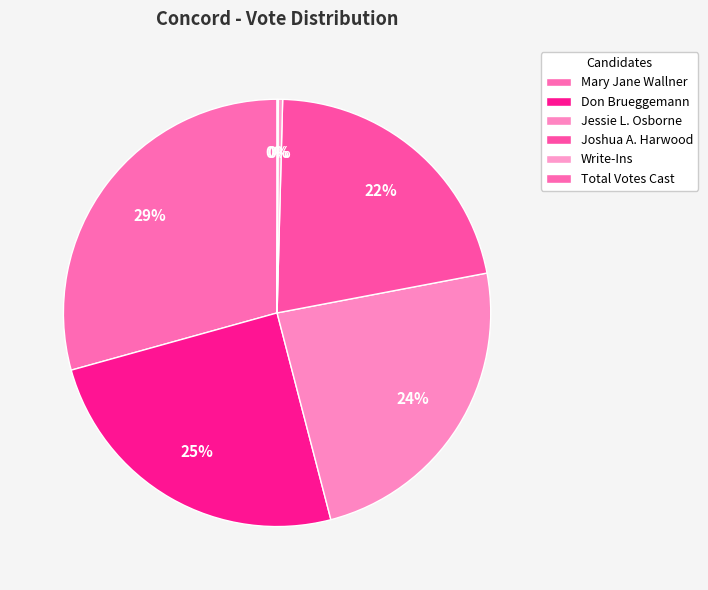

How many segments does this pie chart have?

6